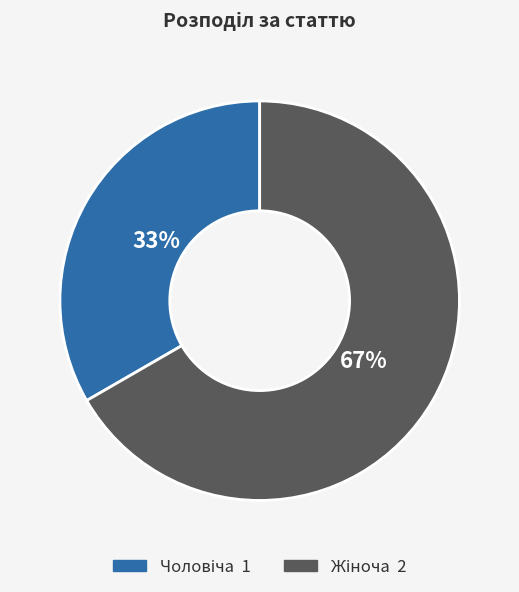

To the nearest percent, what is the average slice percentage?

50%